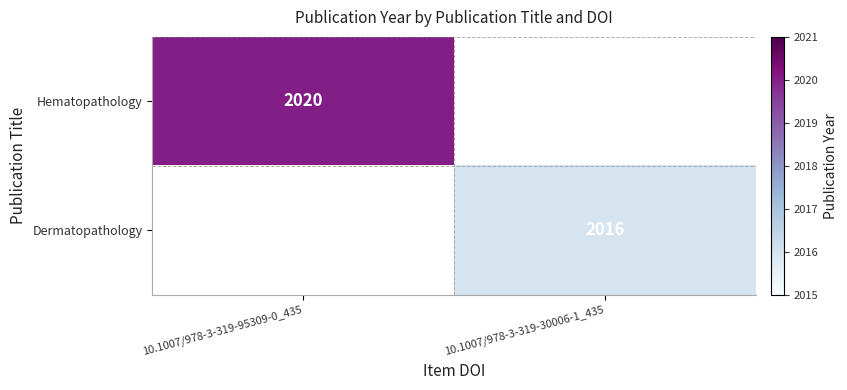

Is it true that Dermatopathology equals 593 at 10.1007/978-3-319-30006-1_435?

False